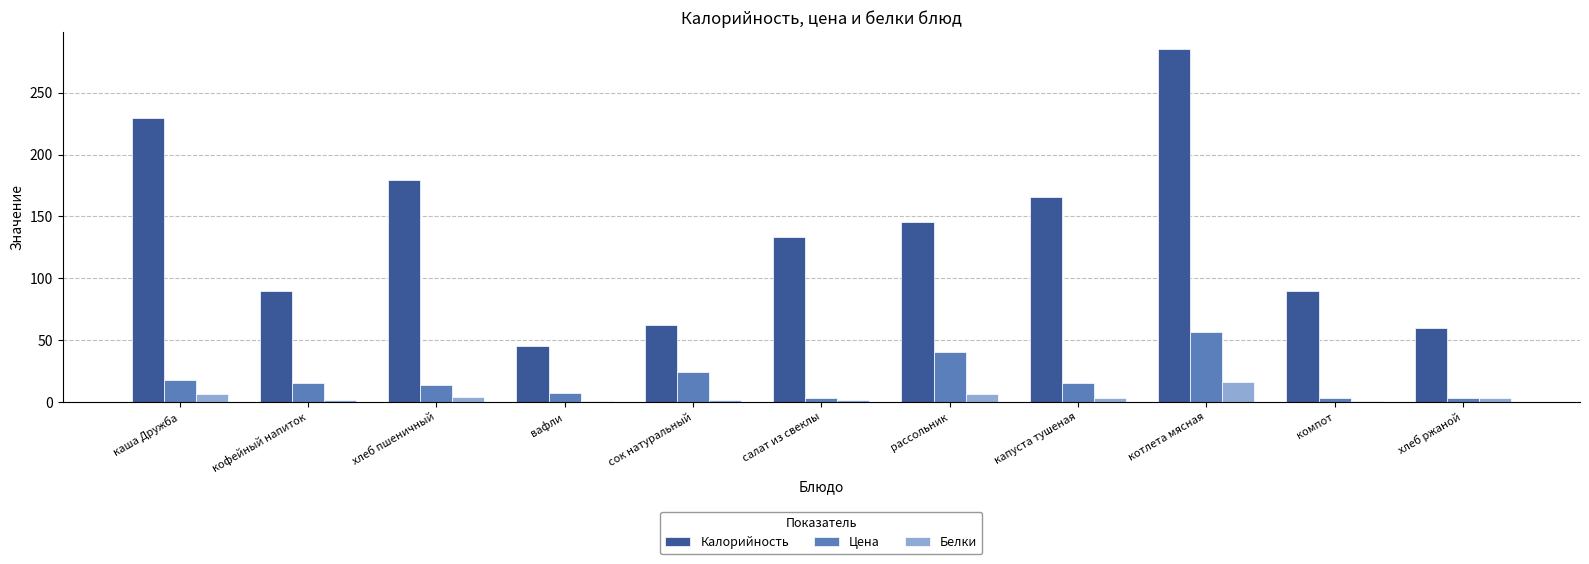

What is the sum of all Калорийность values?

1484.3